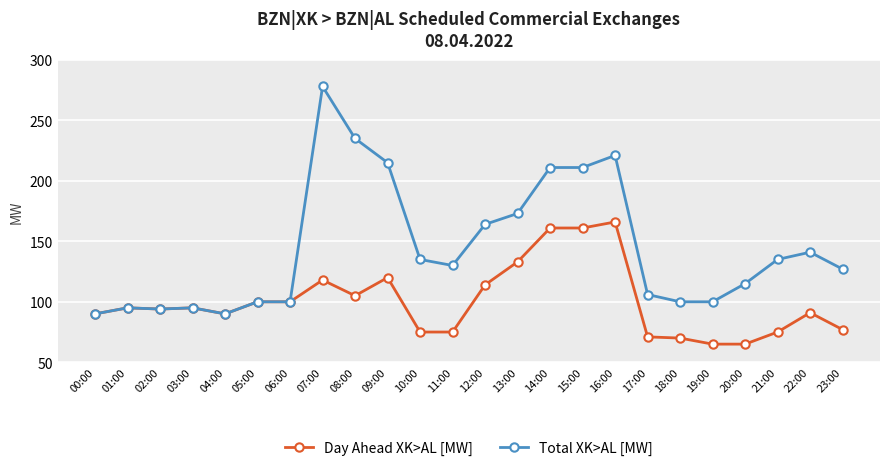

Reading right to left, list all the values displayed in this chart.

Day Ahead XK>AL [MW]: 23:00=77	22:00=91	21:00=75	20:00=65	19:00=65	18:00=70	17:00=71	16:00=166	15:00=161	14:00=161	13:00=133	12:00=114	11:00=75	10:00=75	09:00=120	08:00=105	07:00=118	06:00=100	05:00=100	04:00=90	03:00=95	02:00=94	01:00=95	00:00=90
Total XK>AL [MW]: 23:00=127	22:00=141	21:00=135	20:00=115	19:00=100	18:00=100	17:00=106	16:00=221	15:00=211	14:00=211	13:00=173	12:00=164	11:00=130	10:00=135	09:00=215	08:00=235	07:00=278	06:00=100	05:00=100	04:00=90	03:00=95	02:00=94	01:00=95	00:00=90